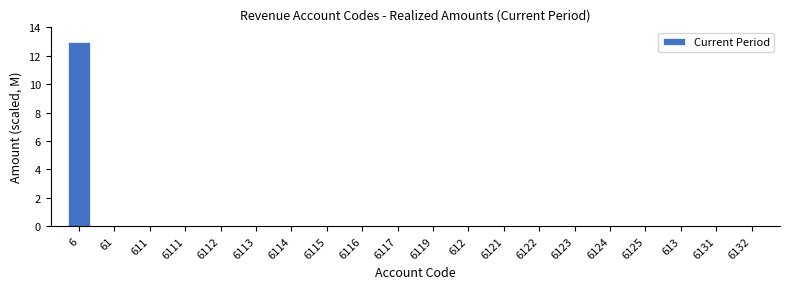

Reading left to right, transcribe all the data shown in this chart.

6=13	61=0	611=0	6111=0	6112=0	6113=0	6114=0	6115=0	6116=0	6117=0	6119=0	612=0	6121=0	6122=0	6123=0	6124=0	6125=0	613=0	6131=0	6132=0